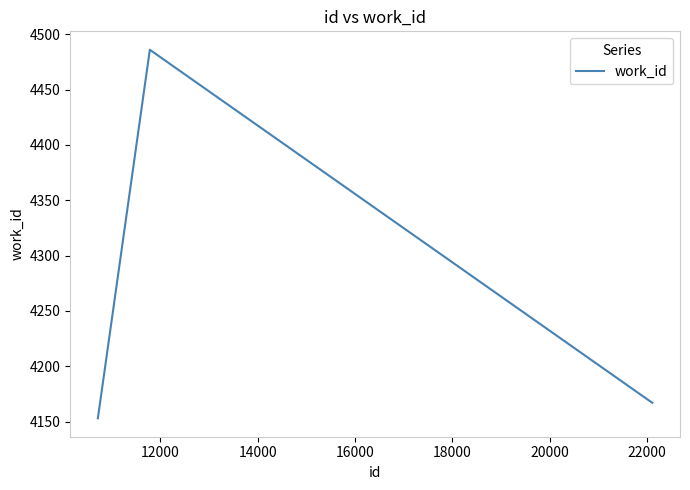

What is the maximum value shown in the chart?

4486